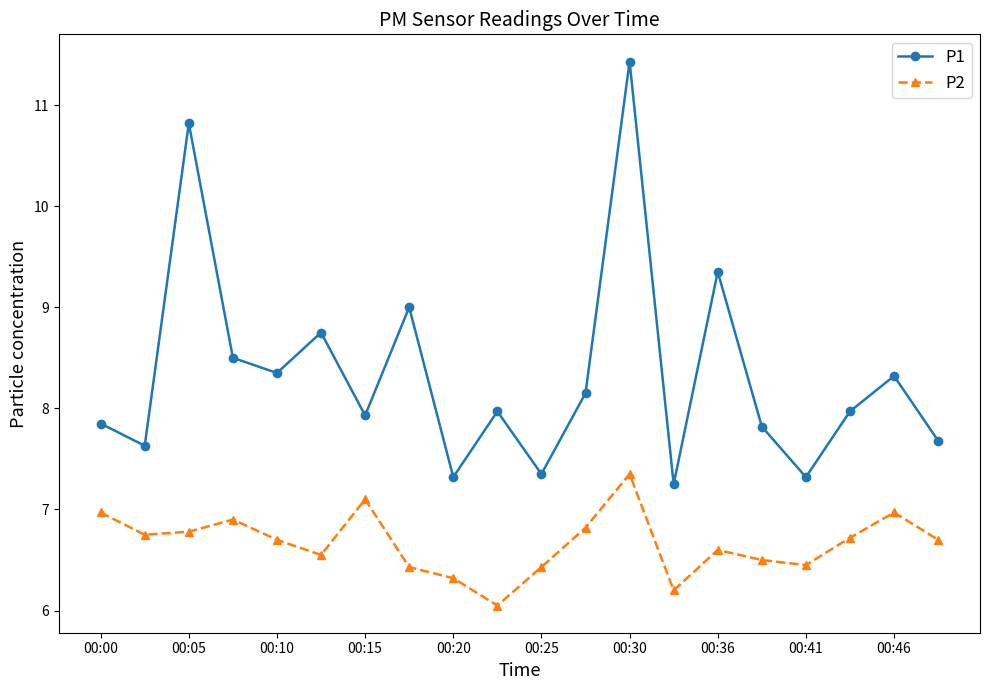

Which series has the largest range (max minus min)?

P1